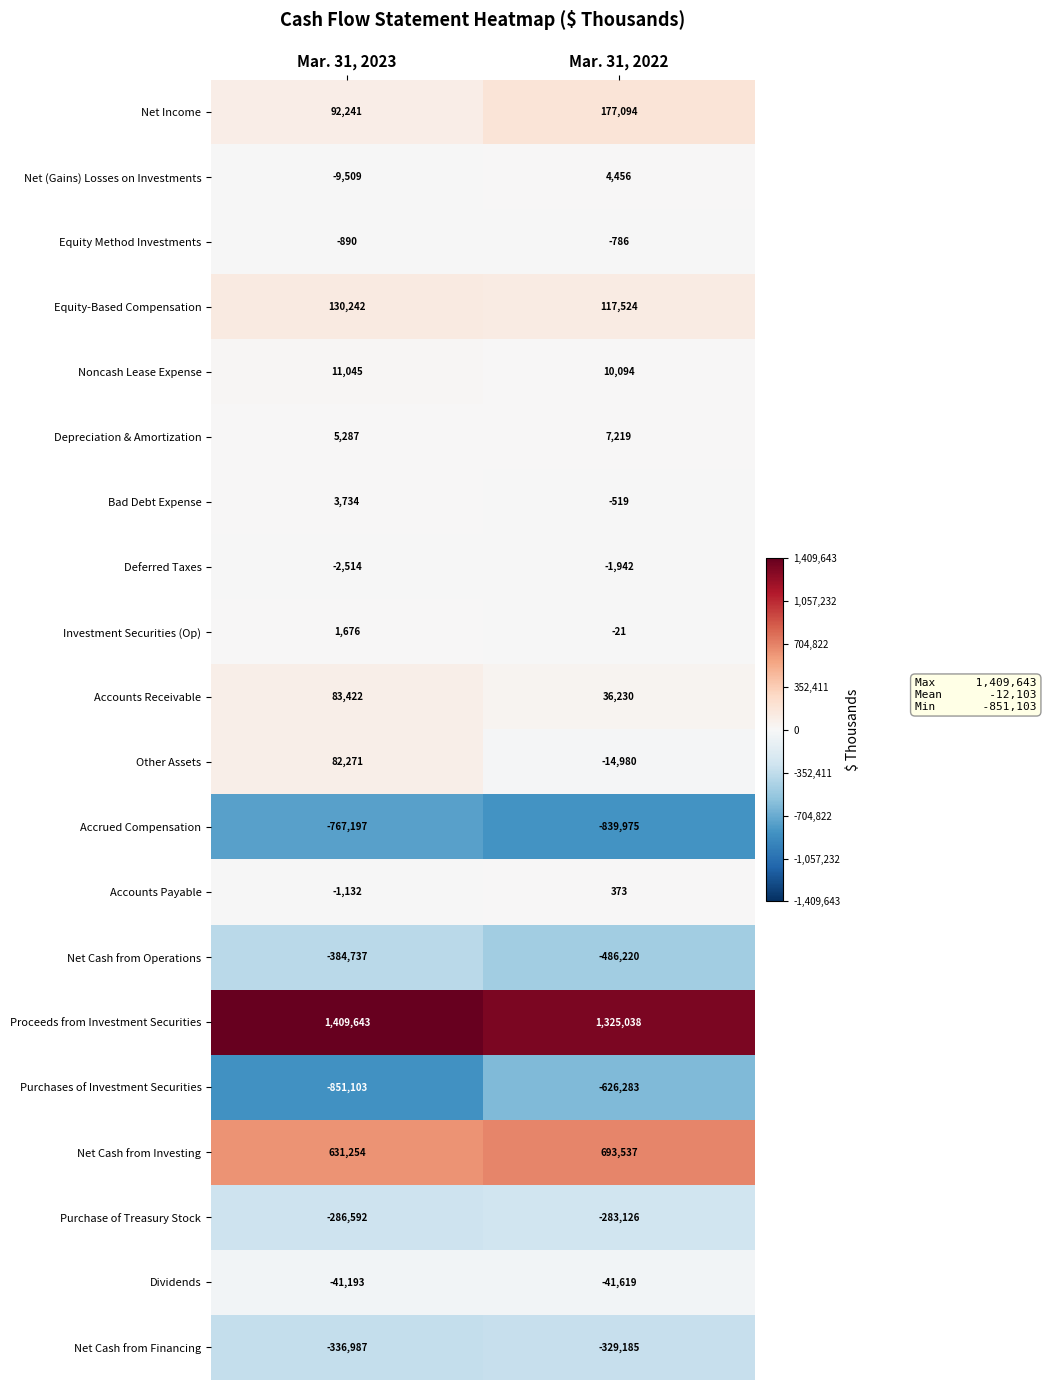

At Mar. 31, 2022, list the series in order from smallest to largest.

Accrued Compensation, Purchases of Investment Securities, Net Cash from Operations, Net Cash from Financing, Purchase of Treasury Stock, Dividends, Other Assets, Deferred Taxes, Equity Method Investments, Bad Debt Expense, Investment Securities (Op), Accounts Payable, Net (Gains) Losses on Investments, Depreciation & Amortization, Noncash Lease Expense, Accounts Receivable, Equity-Based Compensation, Net Income, Net Cash from Investing, Proceeds from Investment Securities